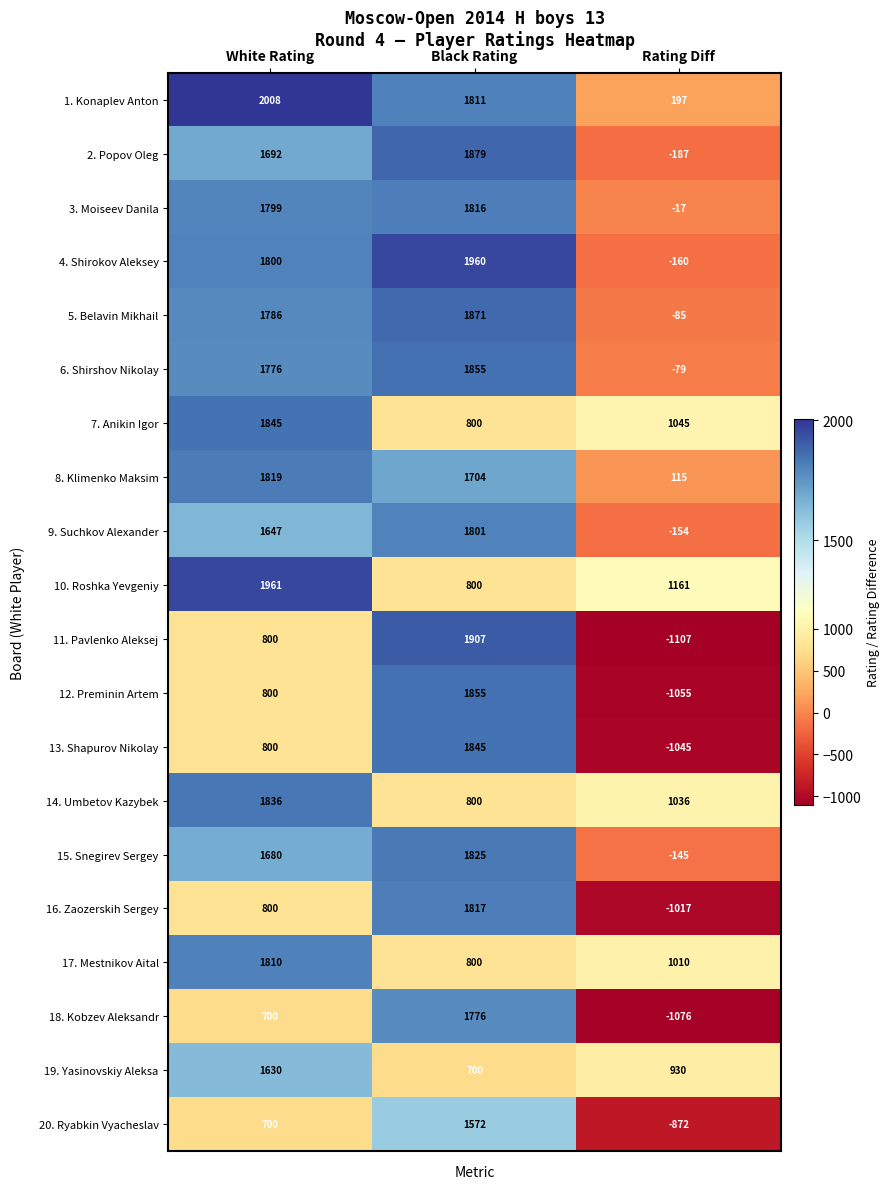

Which series changed the most between Black Rating and Rating Diff?

11. Pavlenko Aleksej